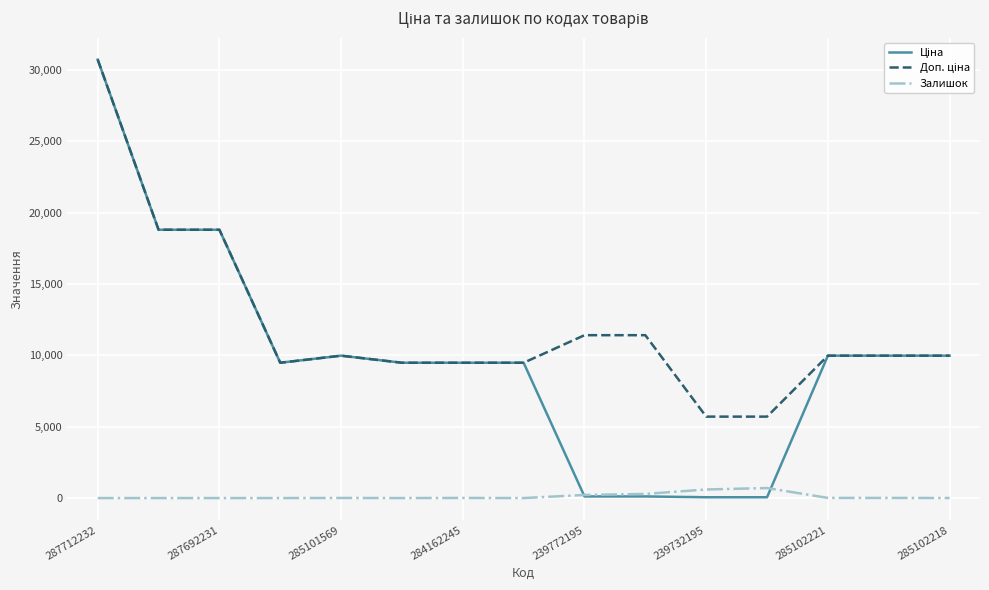

What is the greatest value displayed?

30717.1